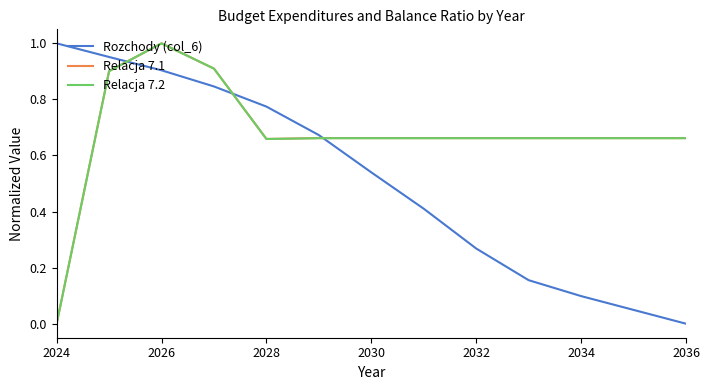

What is the difference between the maximum and minimum values in the Rozchody (col_6) series?

1.0